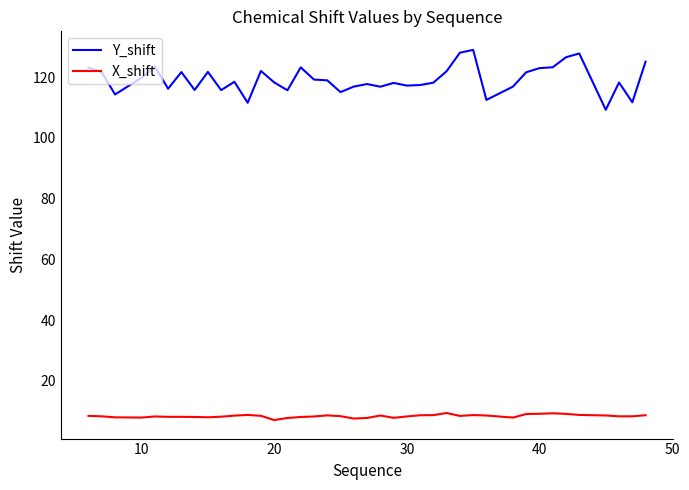

Which series has the largest range (max minus min)?

Y_shift